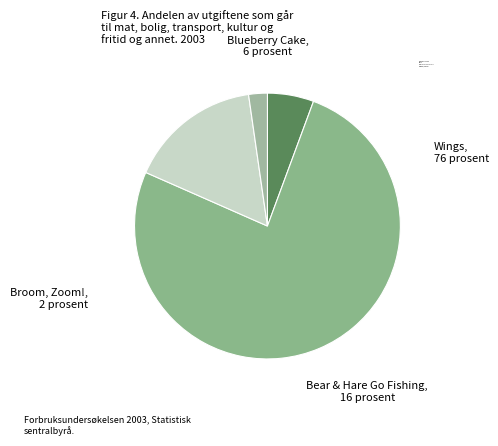

Rank the categories by value from highest to lowest.

Wings, Bear & Hare Go Fishing, Blueberry Cake, Broom, Zoom!